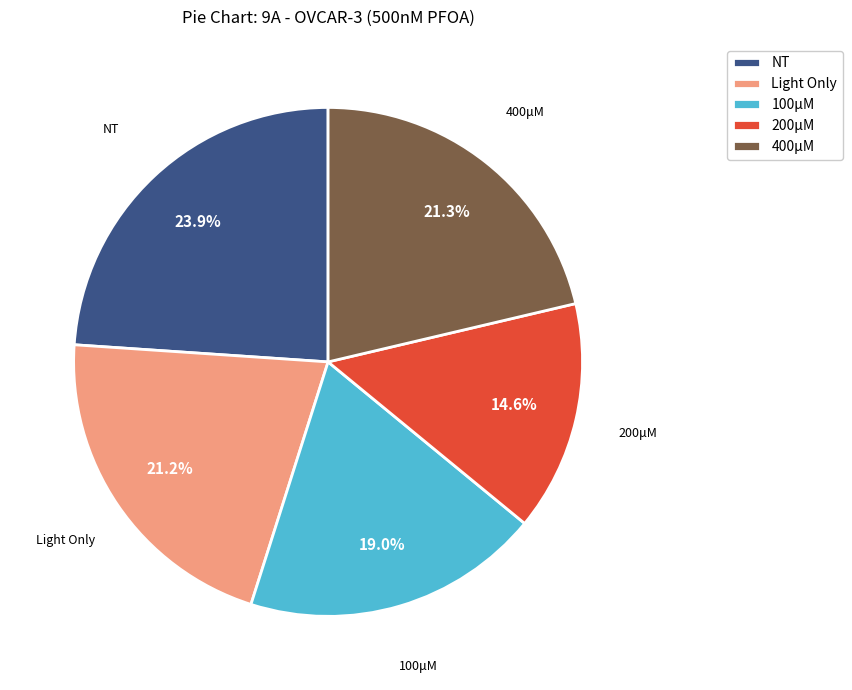

To the nearest percent, what percentage of the pie is 100μM?

19%